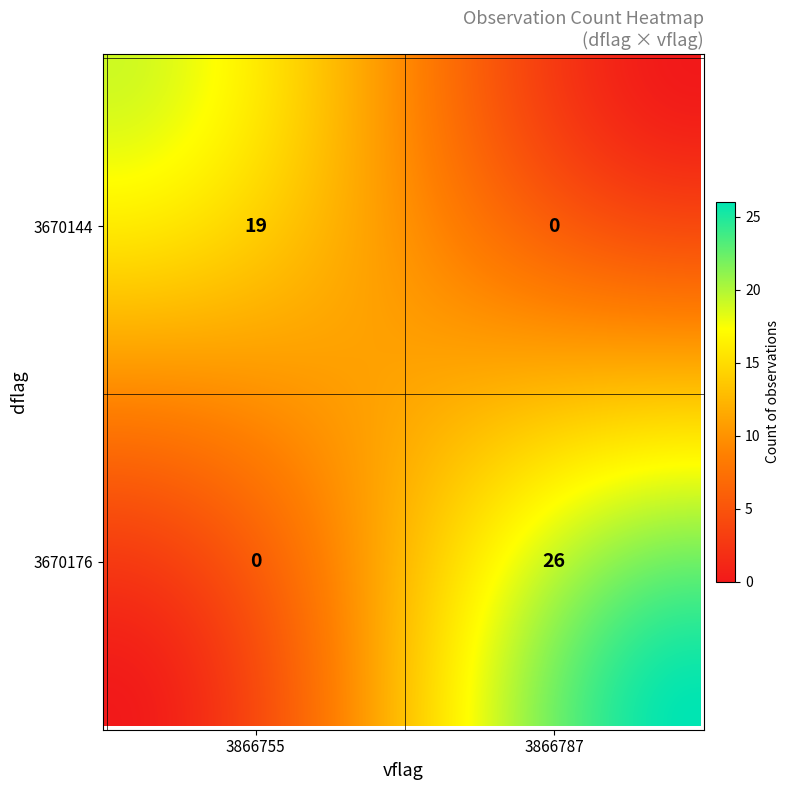

Rank the categories by value from lowest to highest.

3670176_3866755, 3670144_3866787, 3670144_3866755, 3670176_3866787